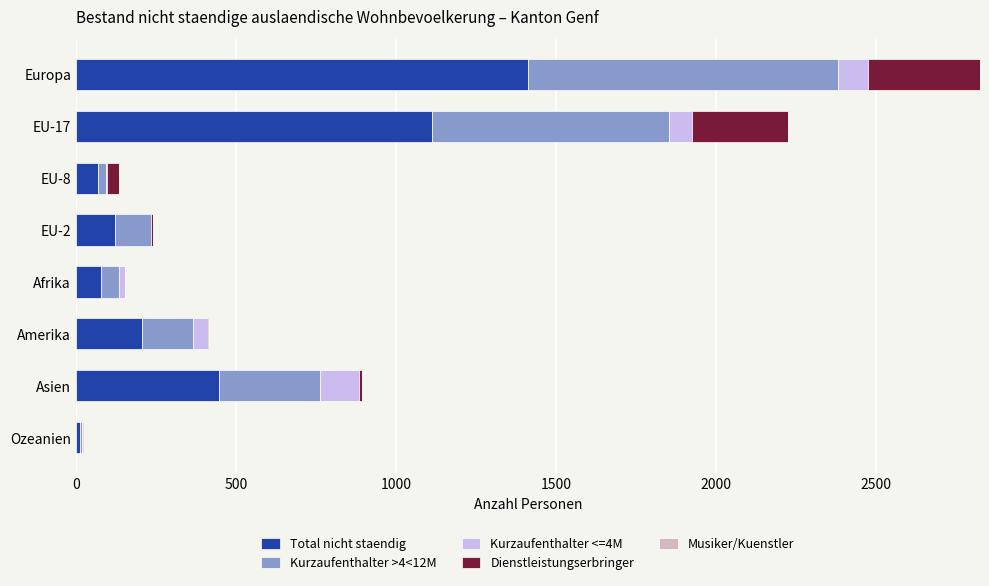

How many categories are shown in the chart?

8